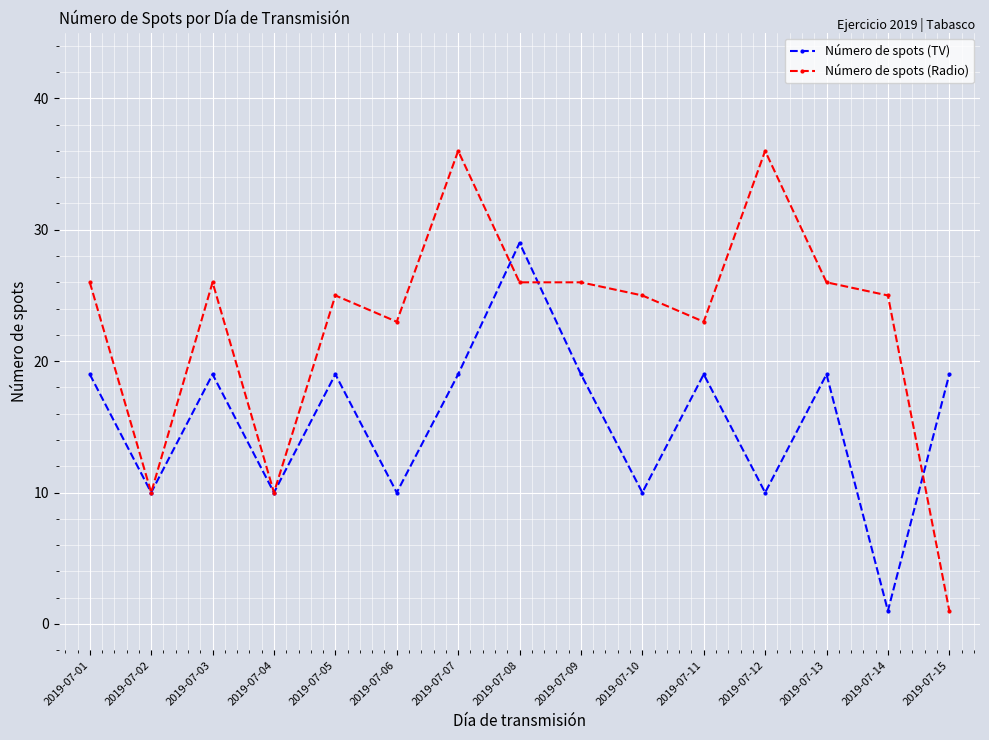

How many categories are shown in the chart?

15